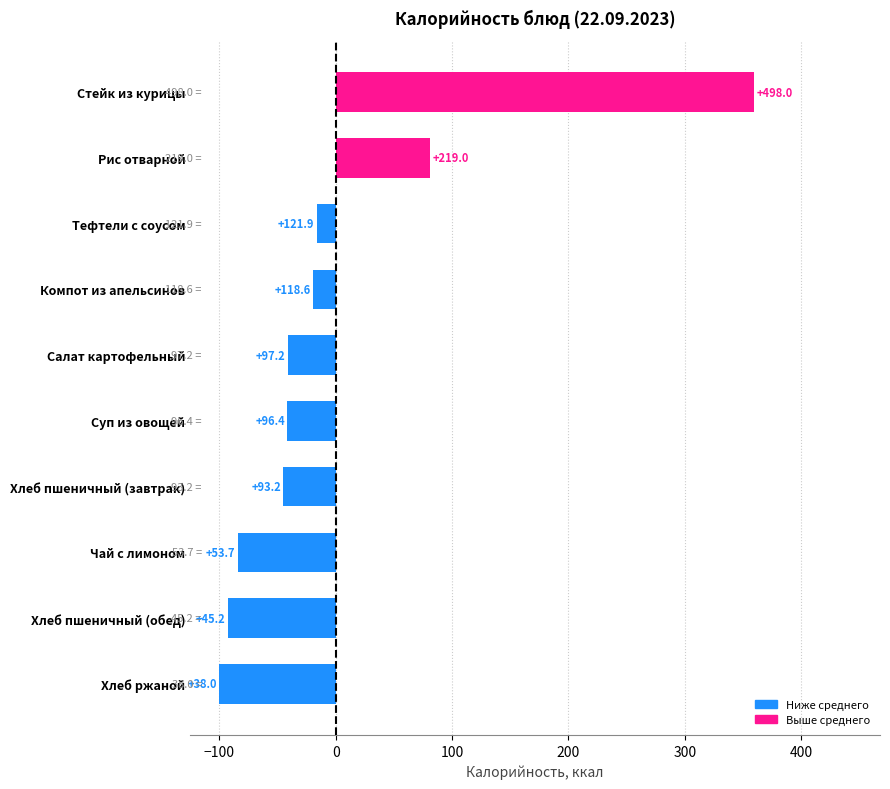

Does the chart contain any negative values?

Yes